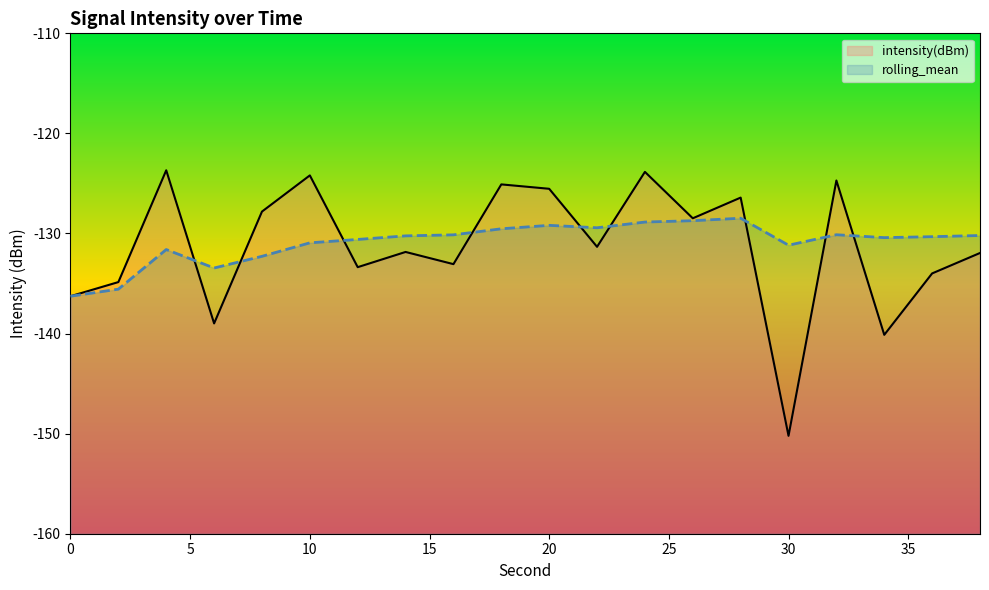

True or false: rolling_mean and intensity(dBm) intersect in this chart.

True